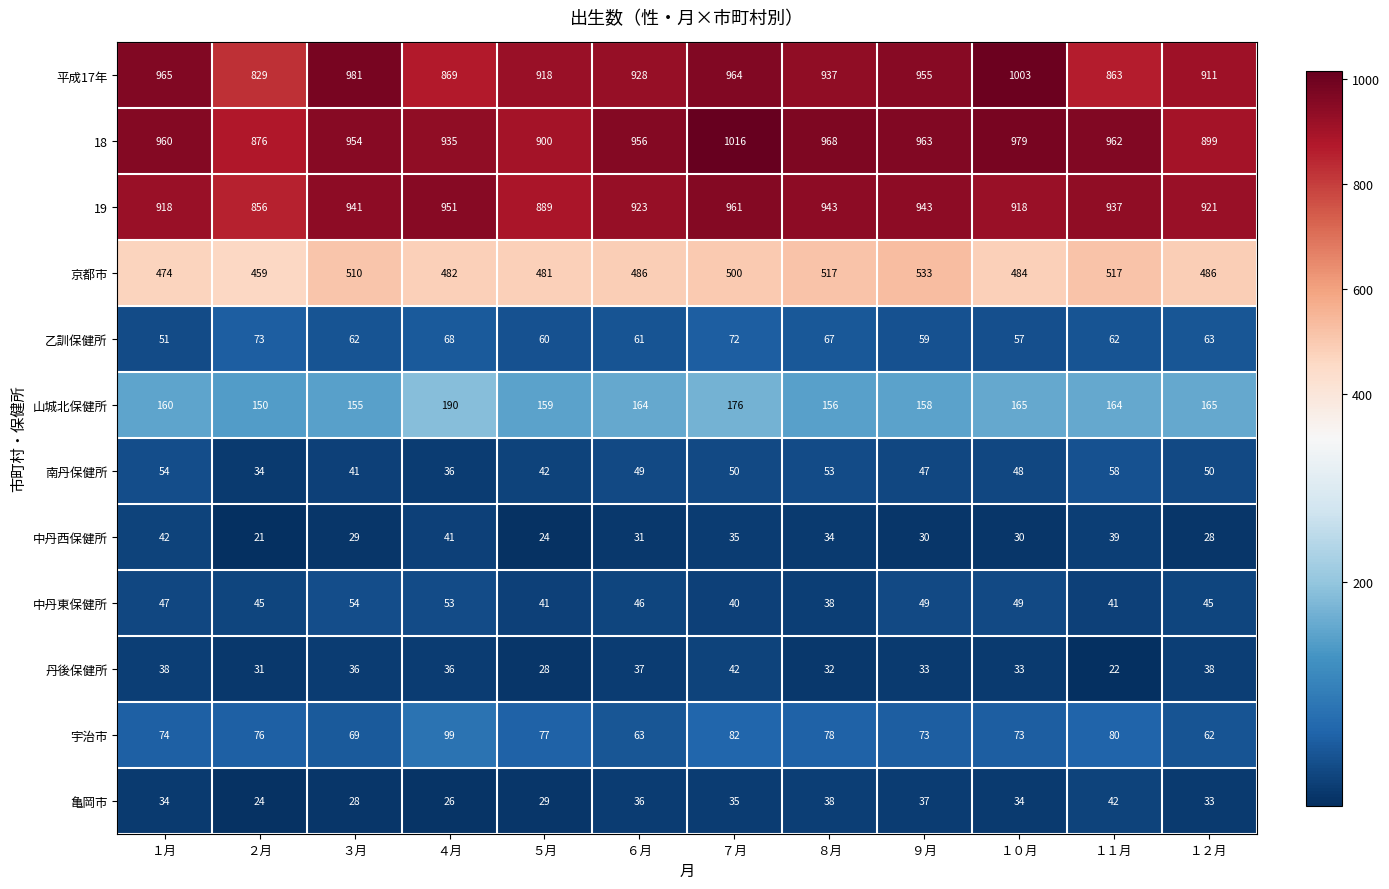

What is the sum of the 山城北保健所 values at １月 and ５月?

319